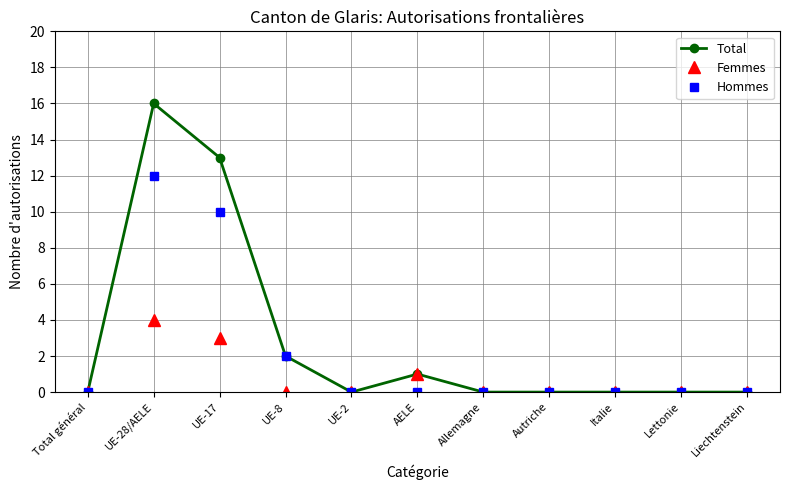

What are all the series names shown in the legend?

Total, Femmes, Hommes